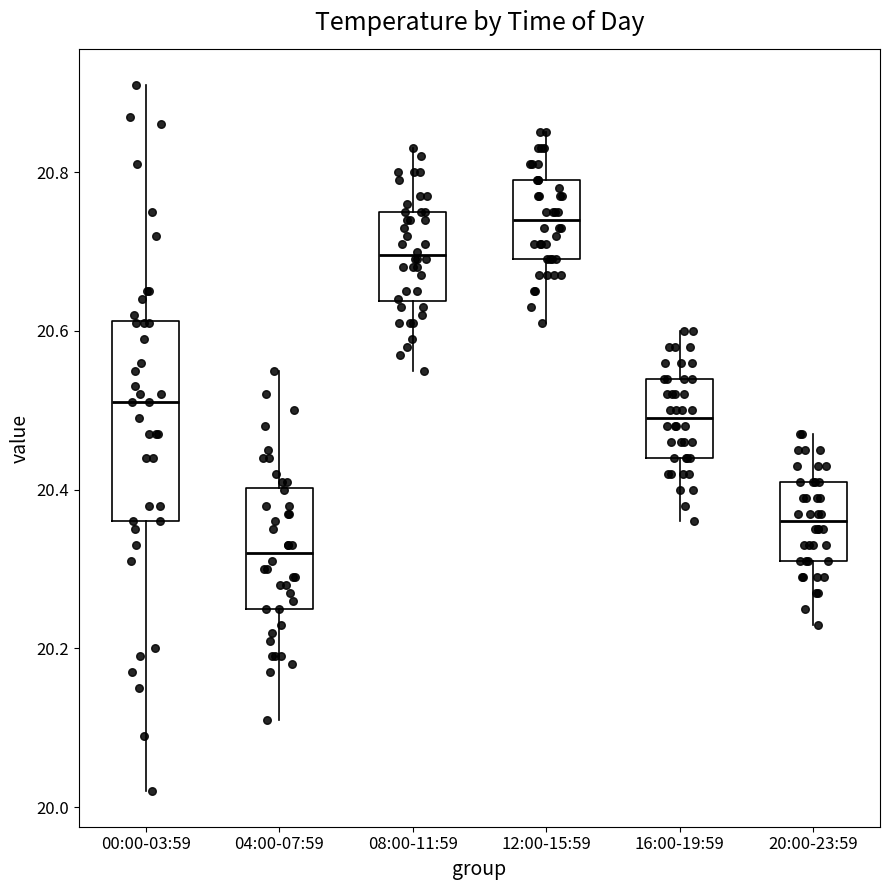

Reading left to right, read every box against the y-axis: the position of its median line, the range the box covers, and the ends of its whiskers. The values are not printed on the chart, so give them approximately, as read against the axis.

00:00-03:59: median 20.52, box 20.36 to 20.62, whiskers 20.02 to 20.92
04:00-07:59: median 20.32, box 20.26 to 20.40, whiskers 20.12 to 20.56
08:00-11:59: median 20.70, box 20.64 to 20.76, whiskers 20.56 to 20.84
12:00-15:59: median 20.74, box 20.70 to 20.80, whiskers 20.62 to 20.86
16:00-19:59: median 20.50, box 20.44 to 20.54, whiskers 20.36 to 20.60
20:00-23:59: median 20.36, box 20.32 to 20.42, whiskers 20.24 to 20.48